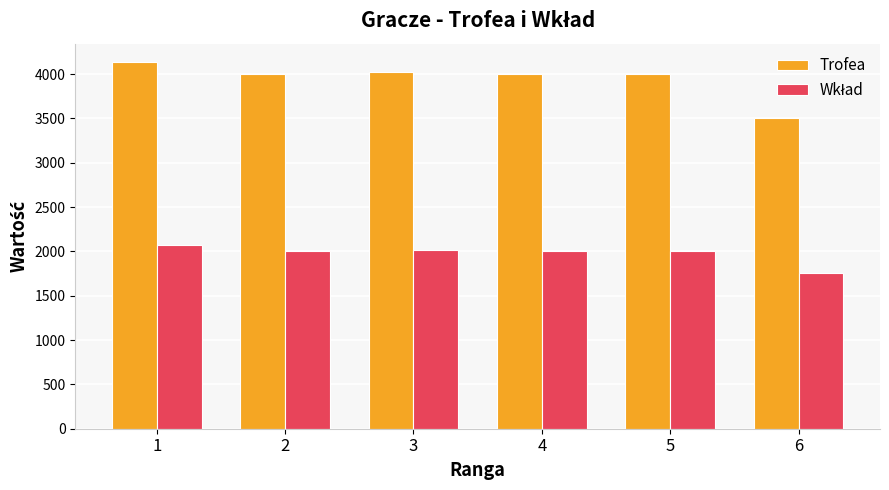

What is the difference between the Trofea values at 3 and 6?

514